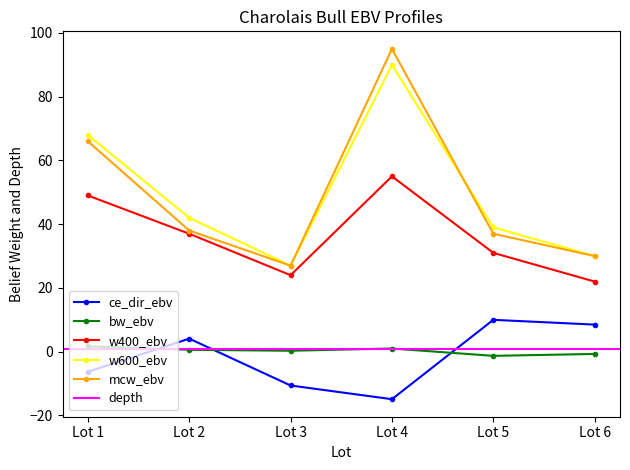

True or false: bw_ebv and mcw_ebv cross at least once.

False